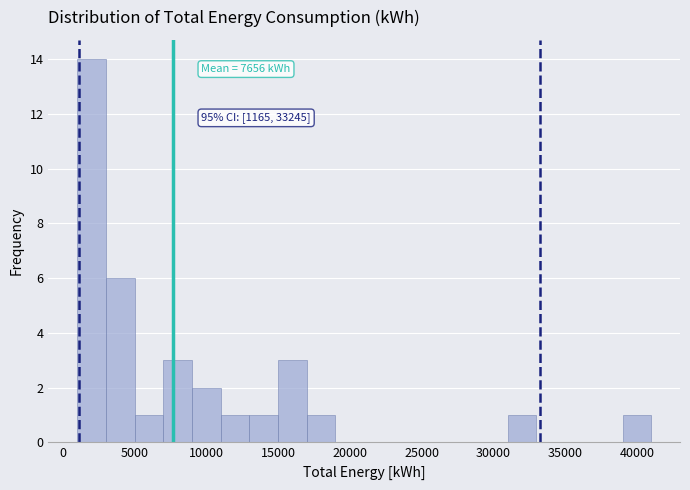

Over which range of the x-axis is the bar tallest?

1000 to 3000